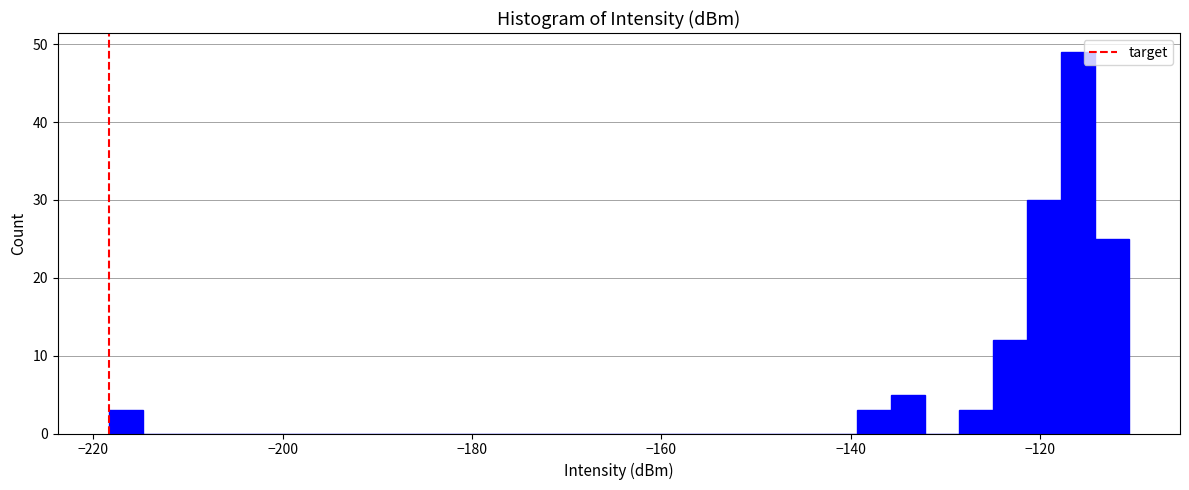

Around what value on the x-axis is the tallest bar? Give the approximate position of its centre, as read against the axis.

-116